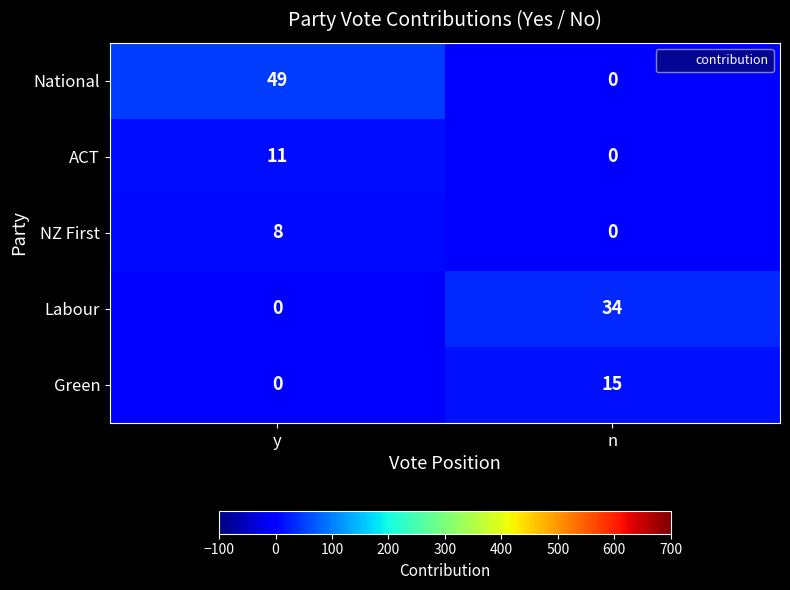

Which series has the largest range (max minus min)?

National